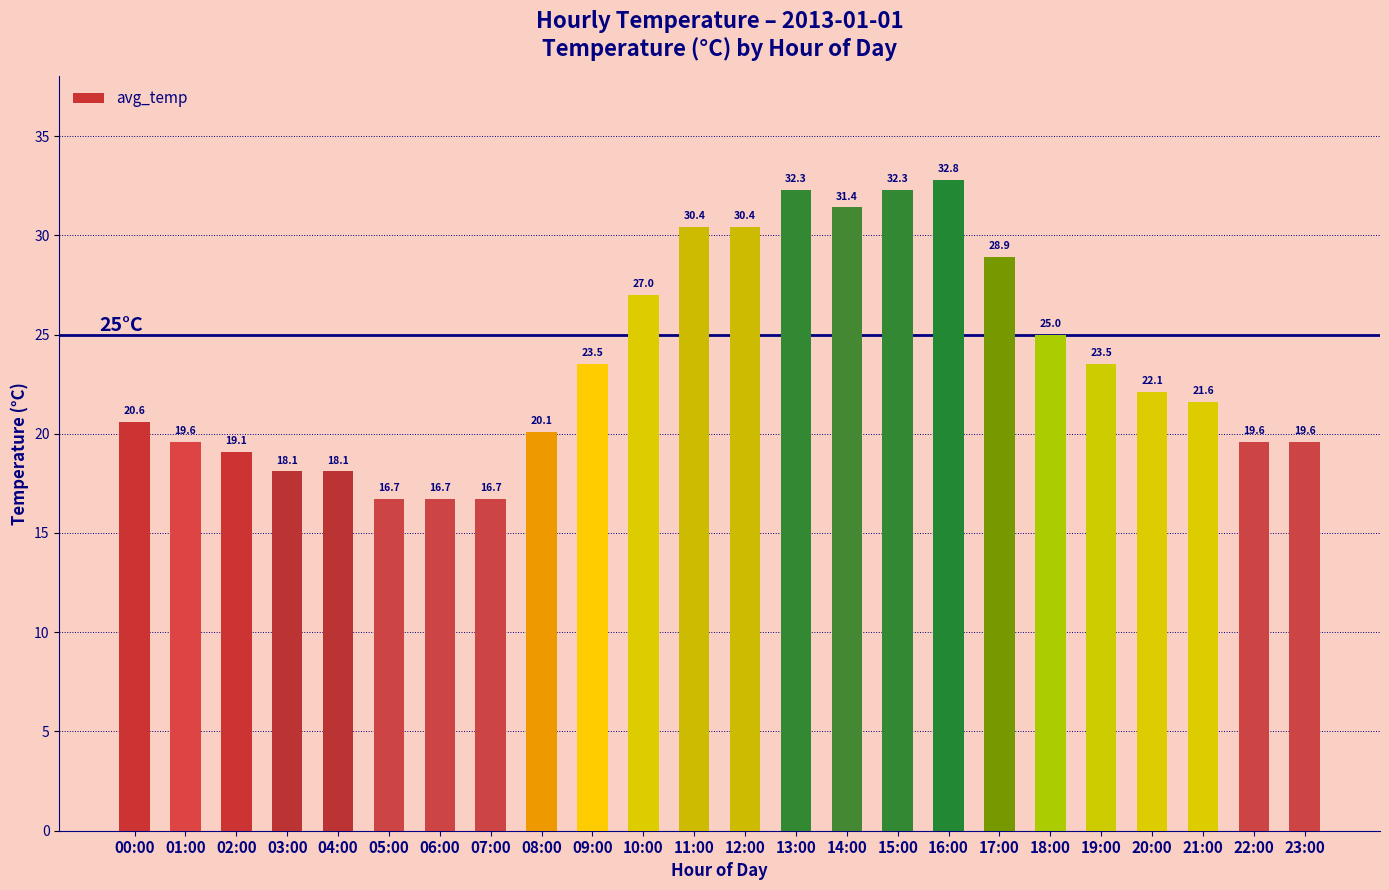

Is it true that the value at 12:00 is 14.1?

False